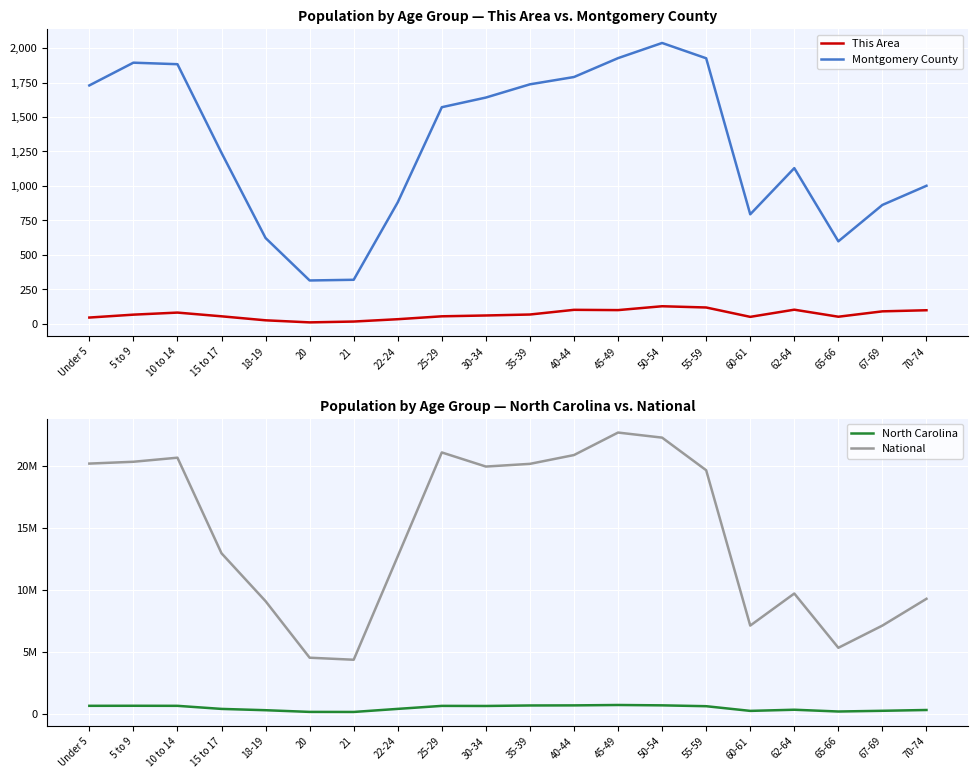

True or false: Montgomery County has more than 0 points higher than both neighbors.

True